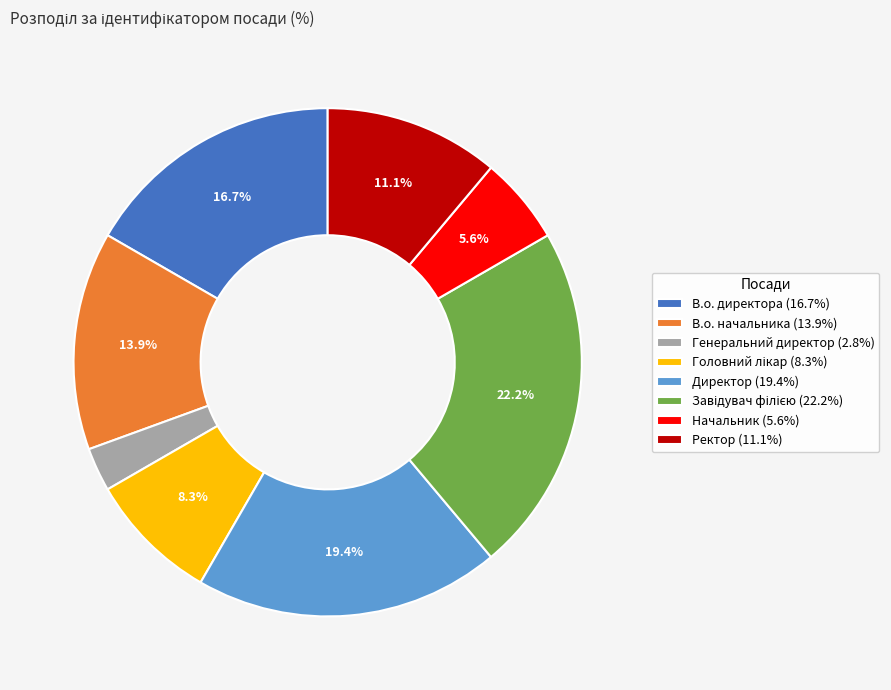

Is there a majority slice in this chart?

No